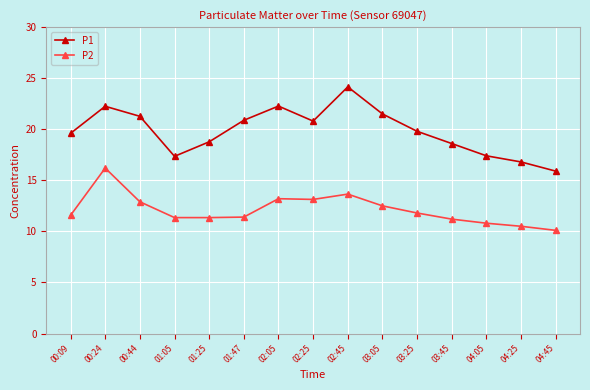

How many lines are shown in the chart?

2